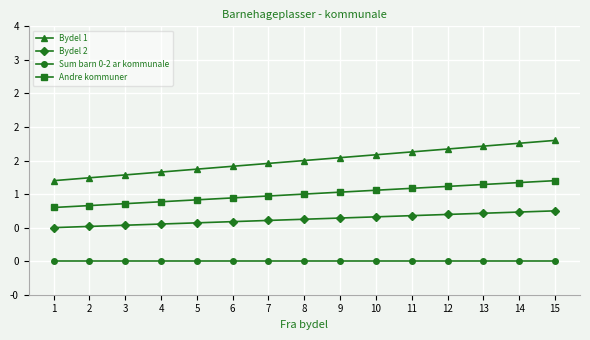

True or false: Sum barn 0-2 ar kommunale and Andre kommuner cross at least once.

False